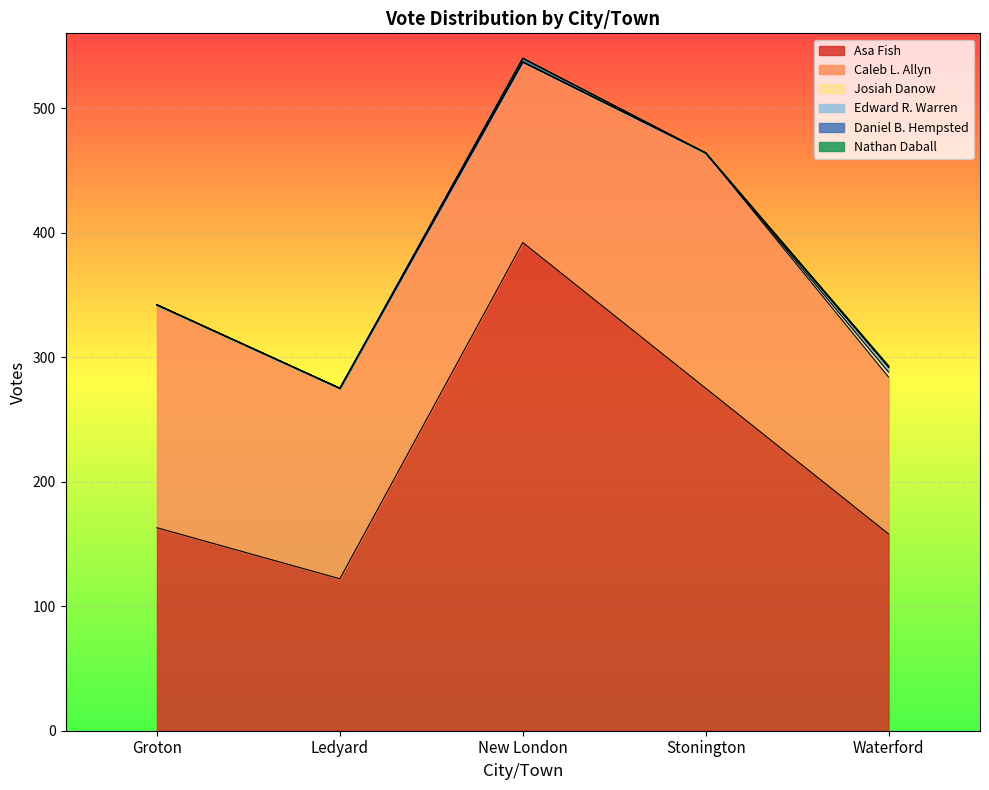

The value of Nathan Daball at Ledyard is 0. True or false?

True